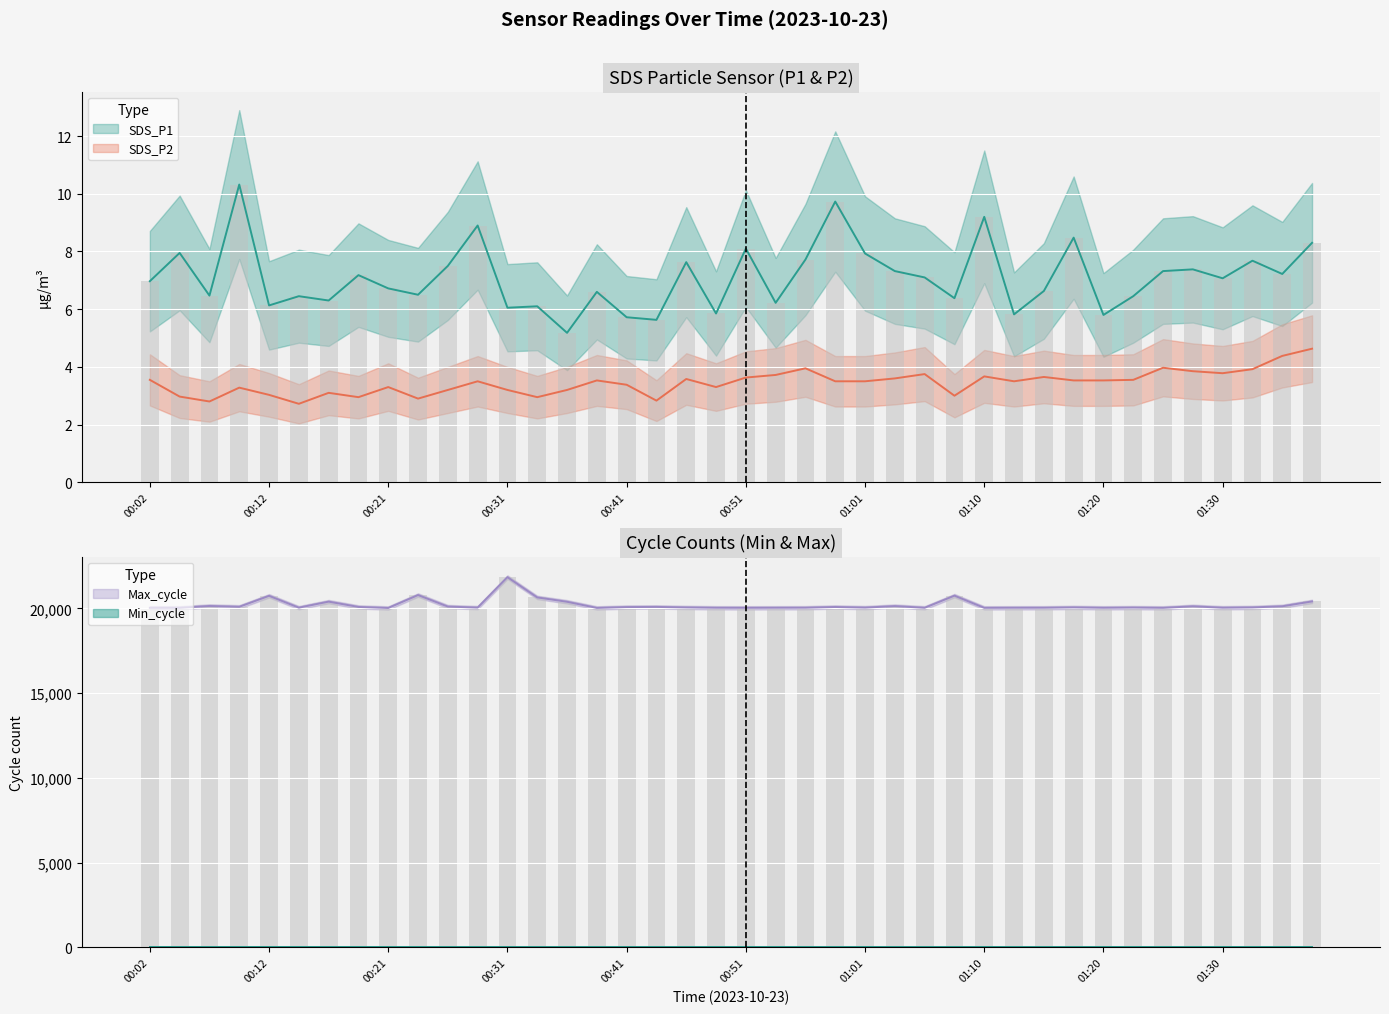

What is the approximate value of Max_cycle at 00:02?

20029.0